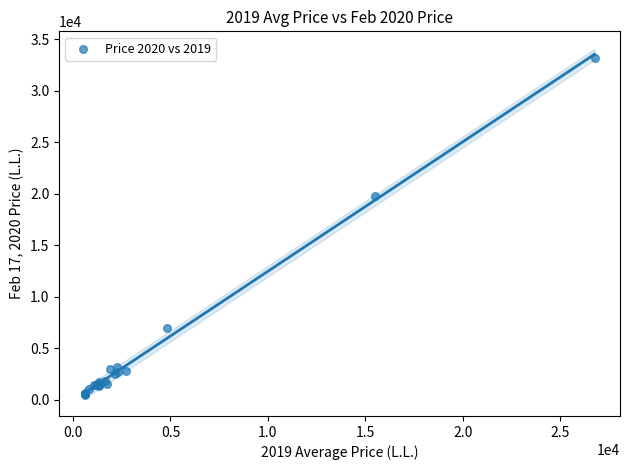

What Y value in the scatter plot is closest to 16850?

19766.6